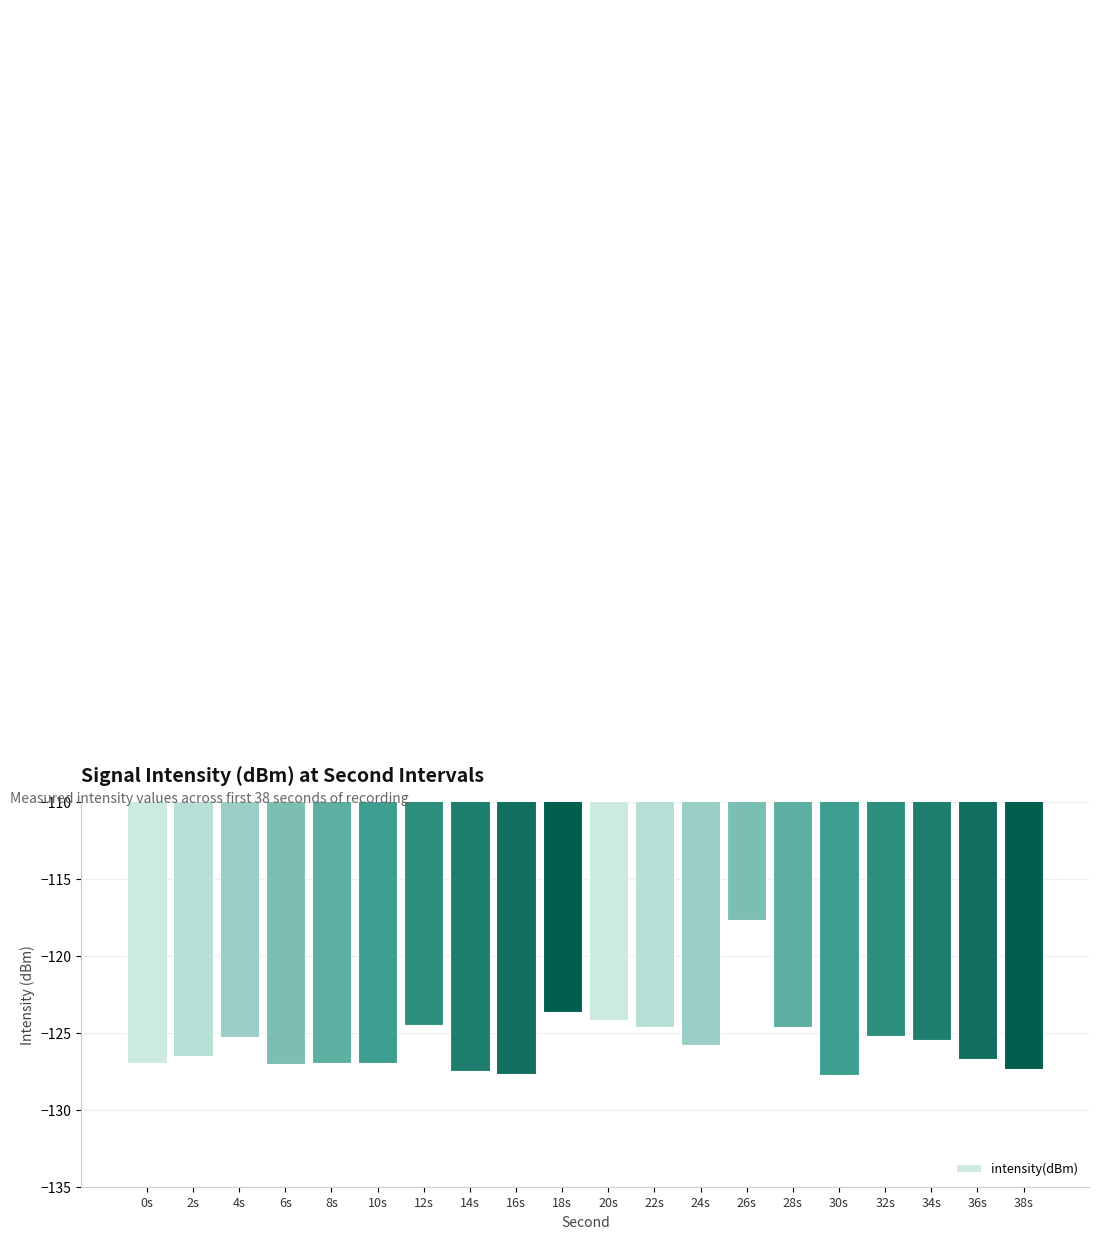

What is the change in value from 2s to 4s?

+1.3